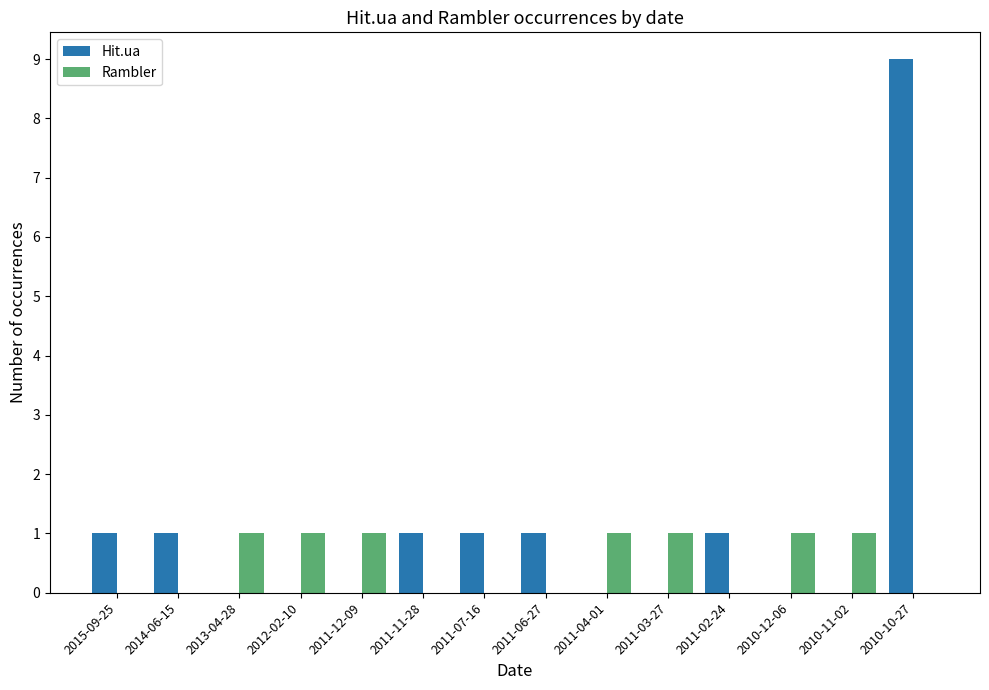

Is it true that Hit.ua equals -4 at 2010-11-02?

False